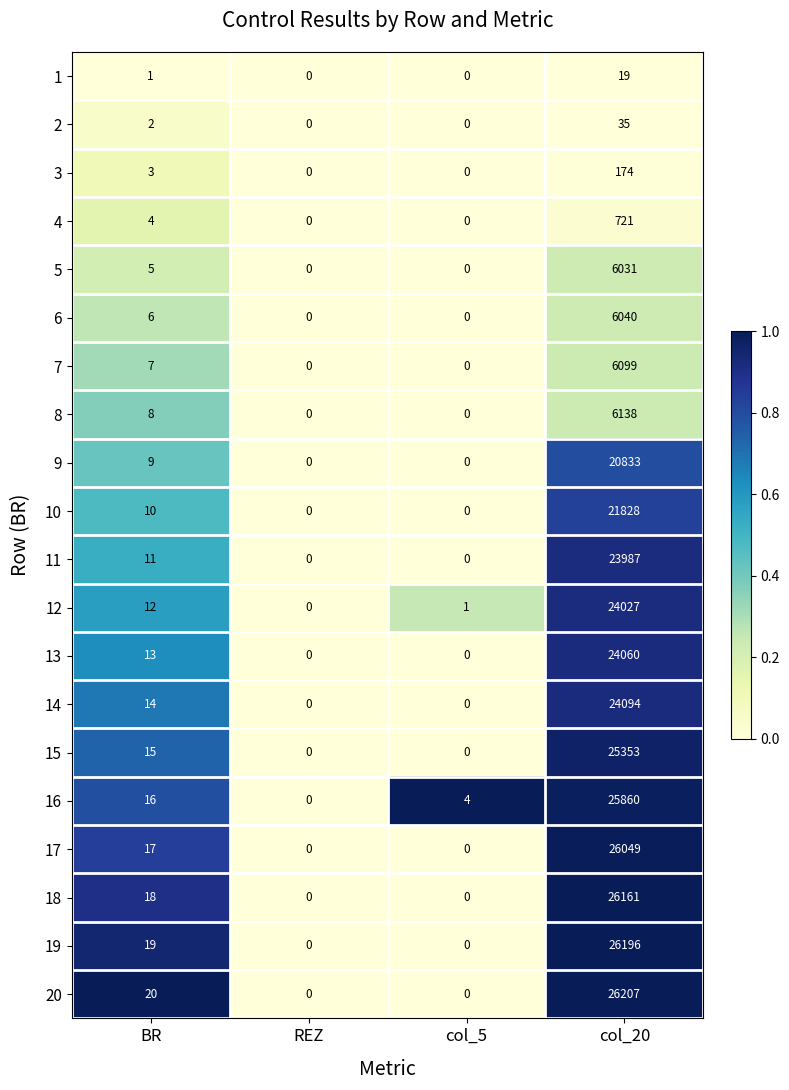

The 8 series shows 6138 at col_20. True or false?

True